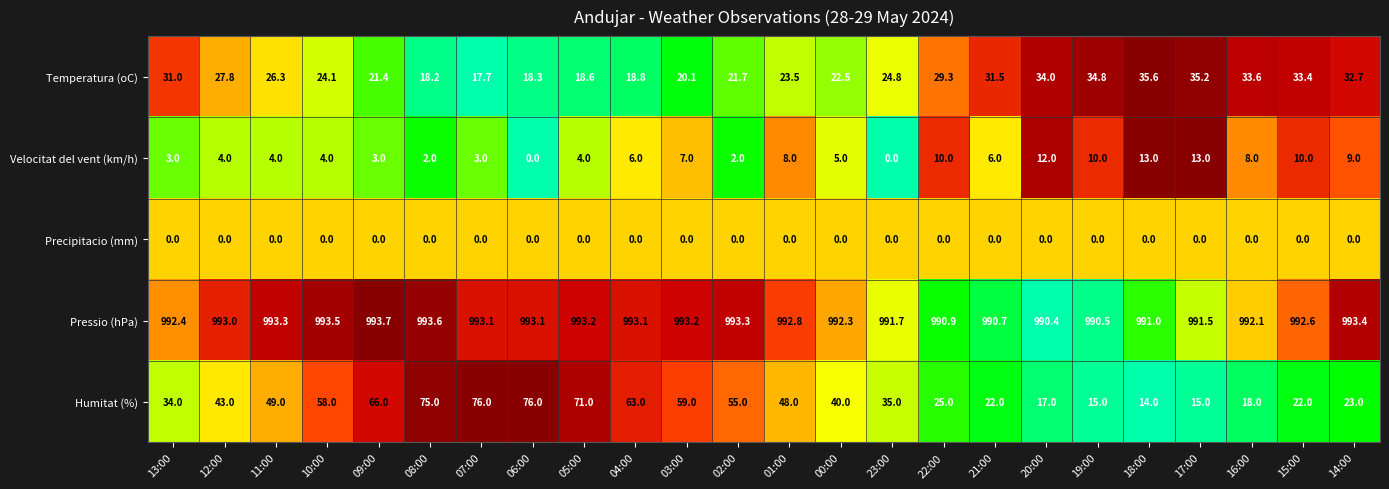

What is the minimum value for Pressio (hPa)?

990.4